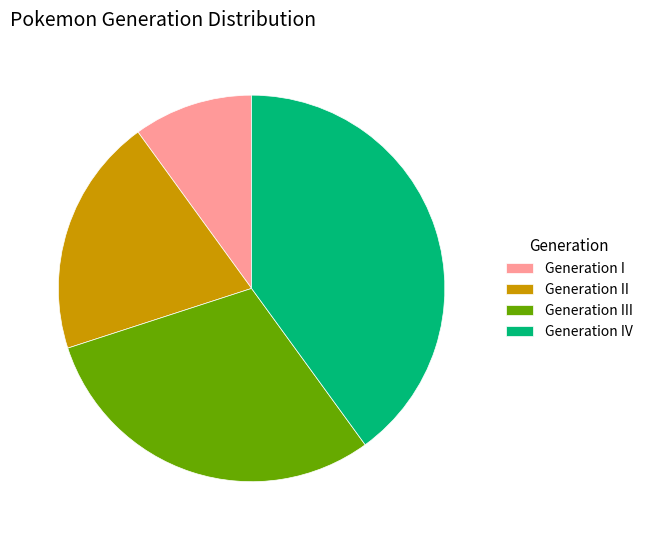

Is there any slice that represents more than half of the pie?

No